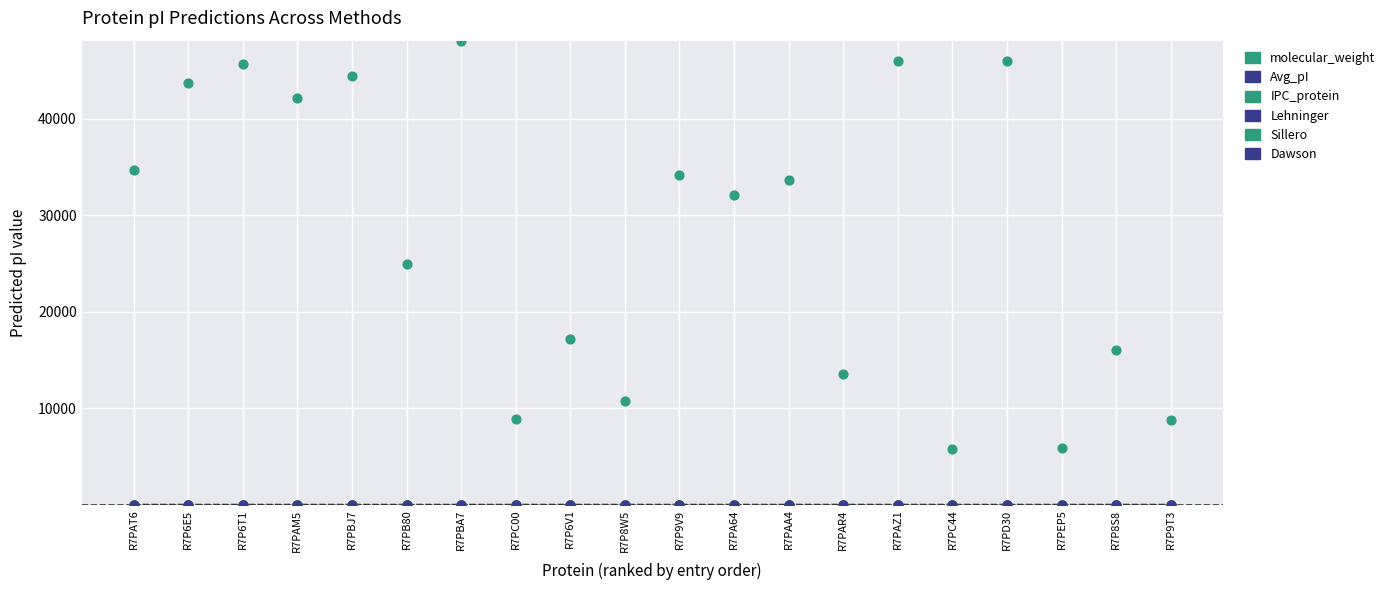

Which series reaches the minimum Y coordinate?

IPC_protein